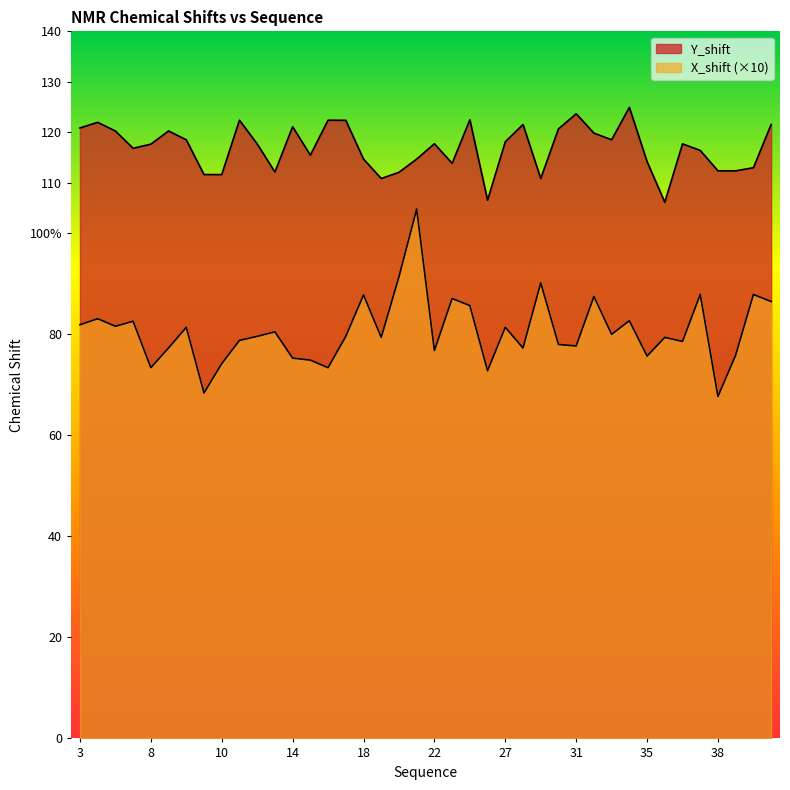

Which series has the widest spread of values?

X_shift